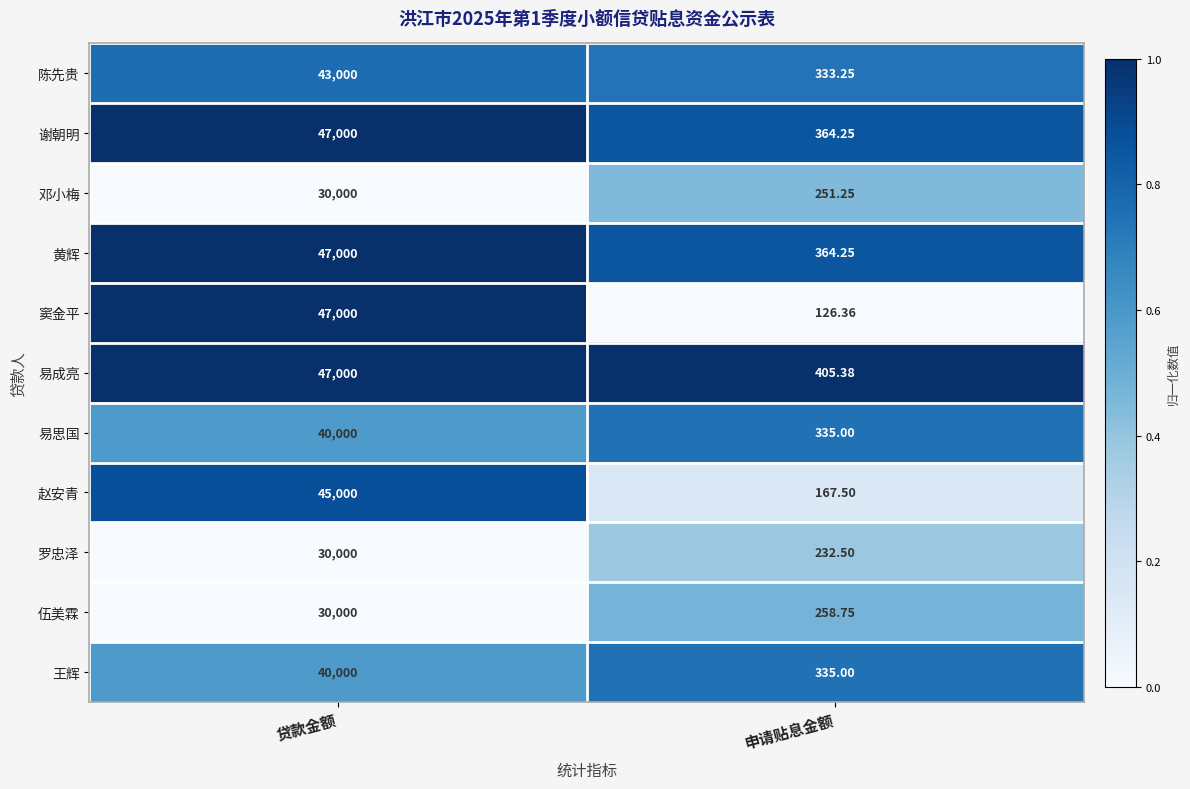

Which series has the largest total across all categories?

易成亮